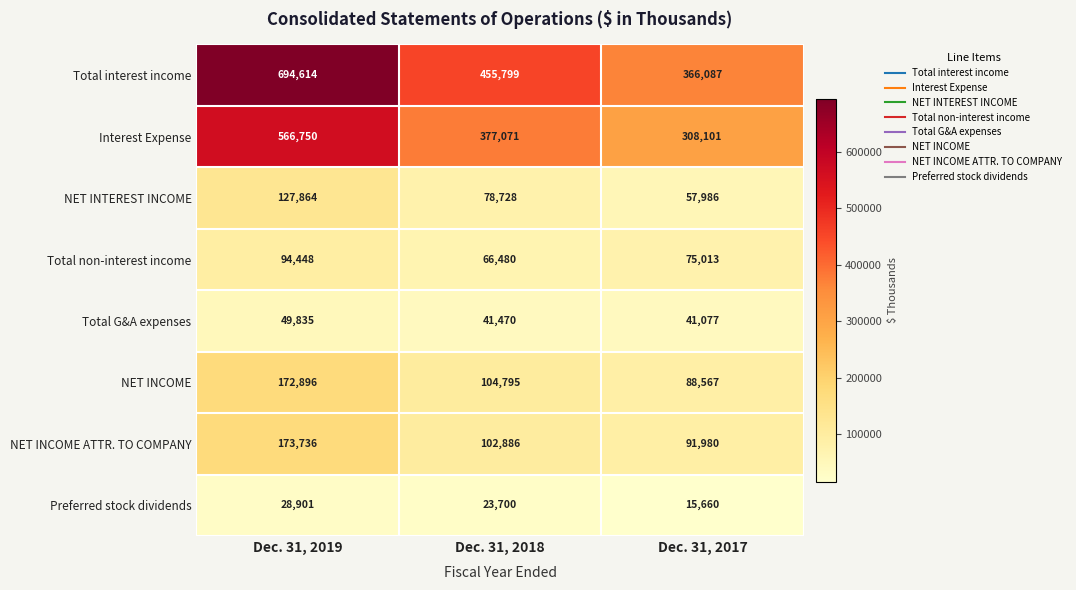

What is the lowest value of the Preferred stock dividends series?

15660